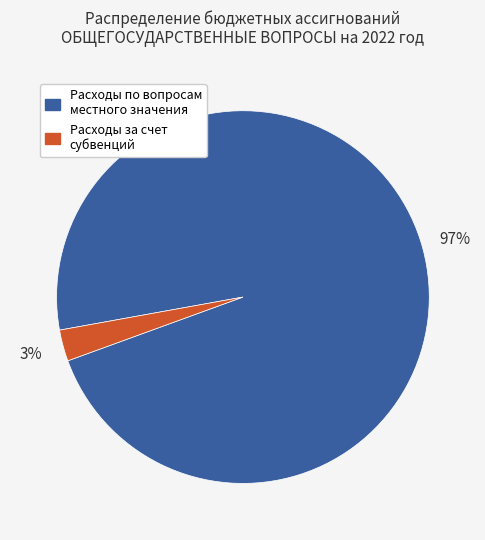

Is there a majority slice in this chart?

Yes